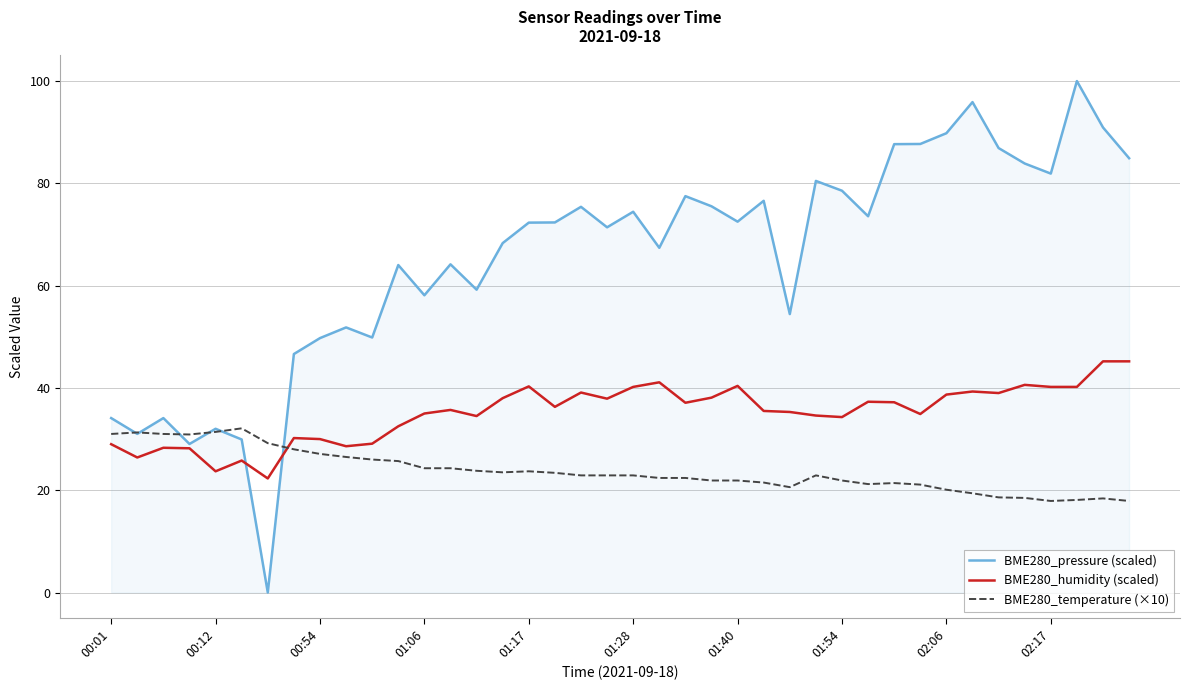

After their last crossing, which series has the higher values: BME280_temperature (×10) or BME280_humidity (scaled)?

BME280_humidity (scaled)